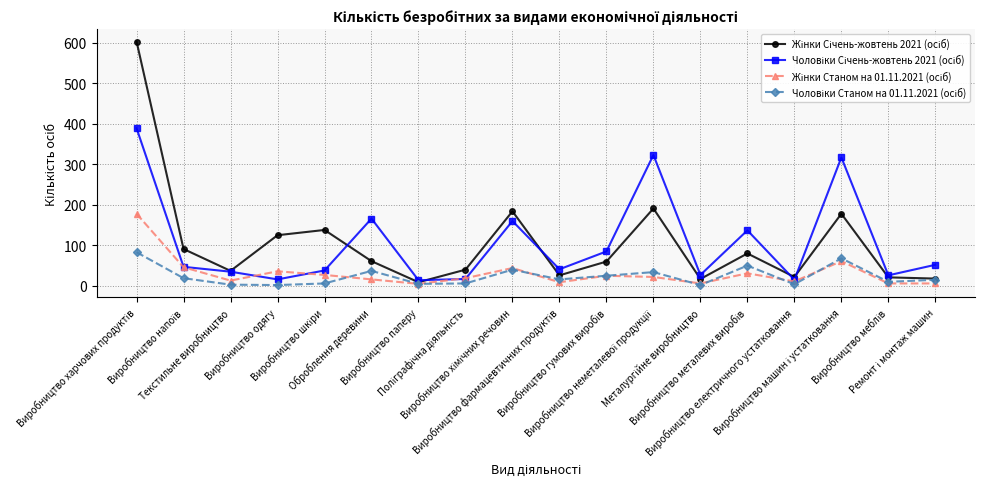

What is the greatest value displayed?

603